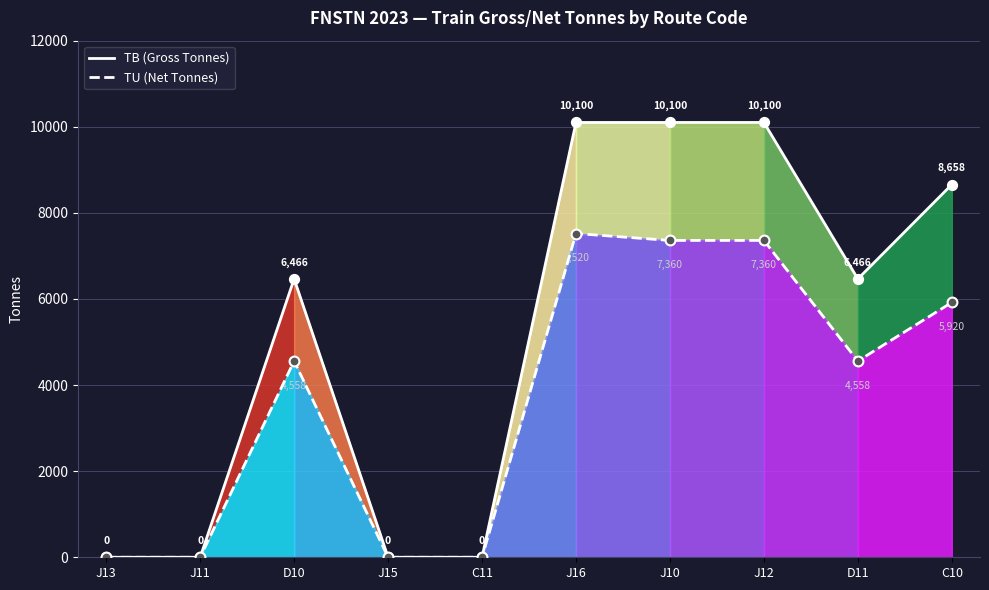

Is the value of TU (Net Tonnes) at J15 greater than the value of TB (Gross Tonnes) at J10?

No